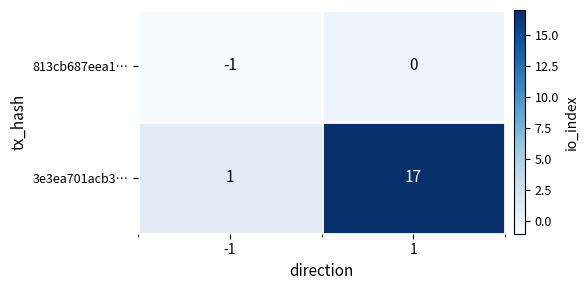

What is the sum of the 3e3ea701acb3… values at -1 and 1?

18